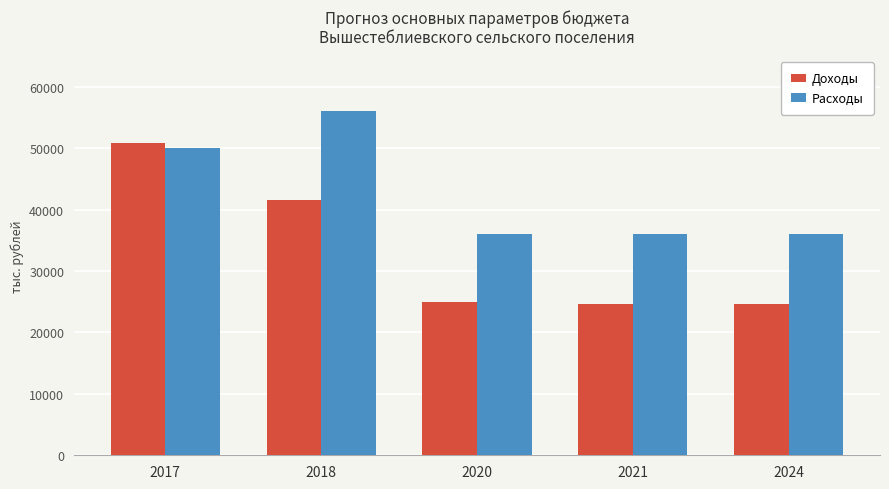

The Расходы series shows 77203.2 at 2017. True or false?

False